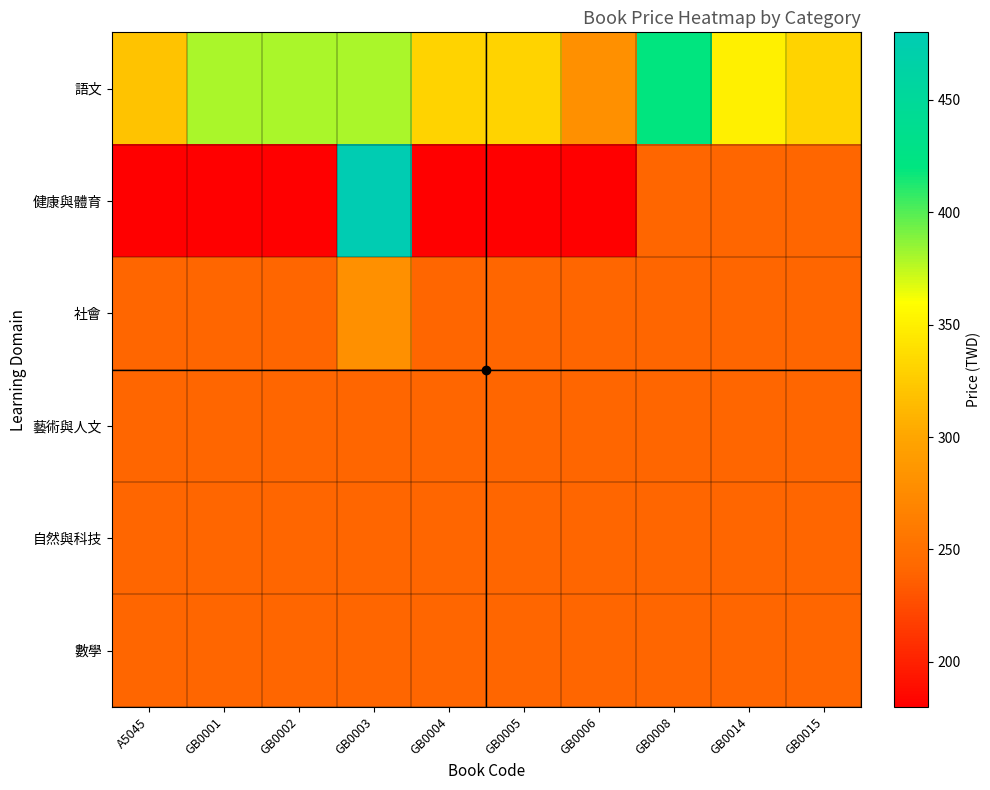

Reading left to right, transcribe all the data shown in this chart.

語文: A5045=320	GB0001=380	GB0002=380	GB0003=380	GB0004=330	GB0005=330	GB0006=280	GB0008=420	GB0014=350	GB0015=330
健康與體育: A5045=180	GB0001=180	GB0002=180	GB0003=480	GB0004=180	GB0005=180	GB0006=180	GB0008=240	GB0014=240	GB0015=240
社會: A5045=240	GB0001=240	GB0002=240	GB0003=280	GB0004=240	GB0005=240	GB0006=240	GB0008=240	GB0014=240	GB0015=240
藝術與人文: A5045=240	GB0001=240	GB0002=240	GB0003=240	GB0004=240	GB0005=240	GB0006=240	GB0008=240	GB0014=240	GB0015=240
自然與科技: A5045=240	GB0001=240	GB0002=240	GB0003=240	GB0004=240	GB0005=240	GB0006=240	GB0008=240	GB0014=240	GB0015=240
數學: A5045=240	GB0001=240	GB0002=240	GB0003=240	GB0004=240	GB0005=240	GB0006=240	GB0008=240	GB0014=240	GB0015=240